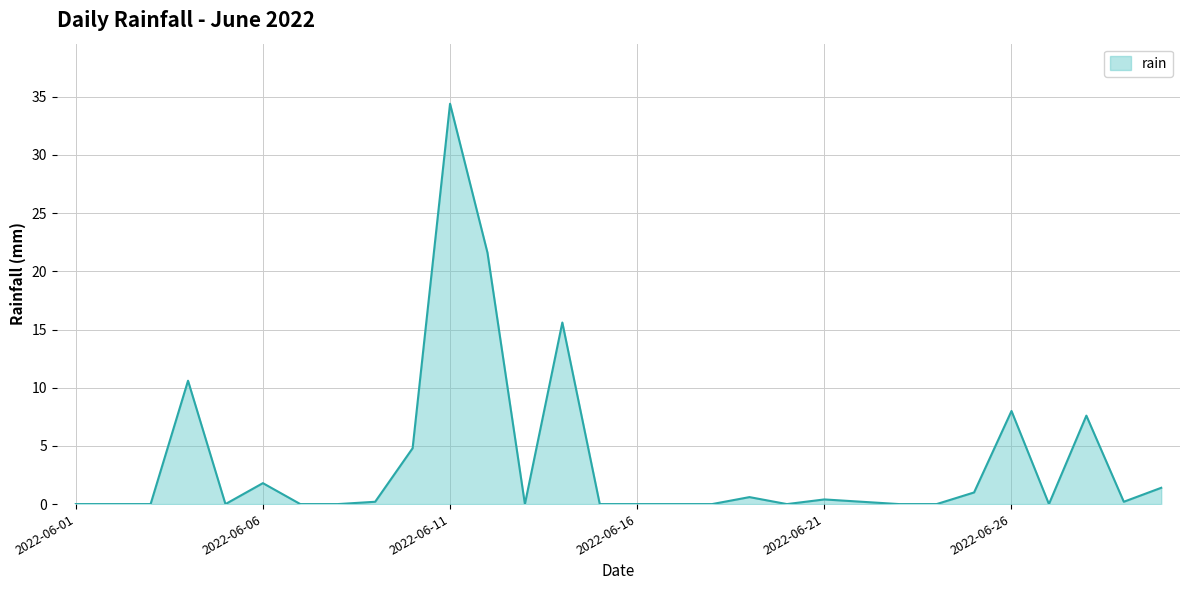

What is the difference between the maximum and minimum values?

34.4